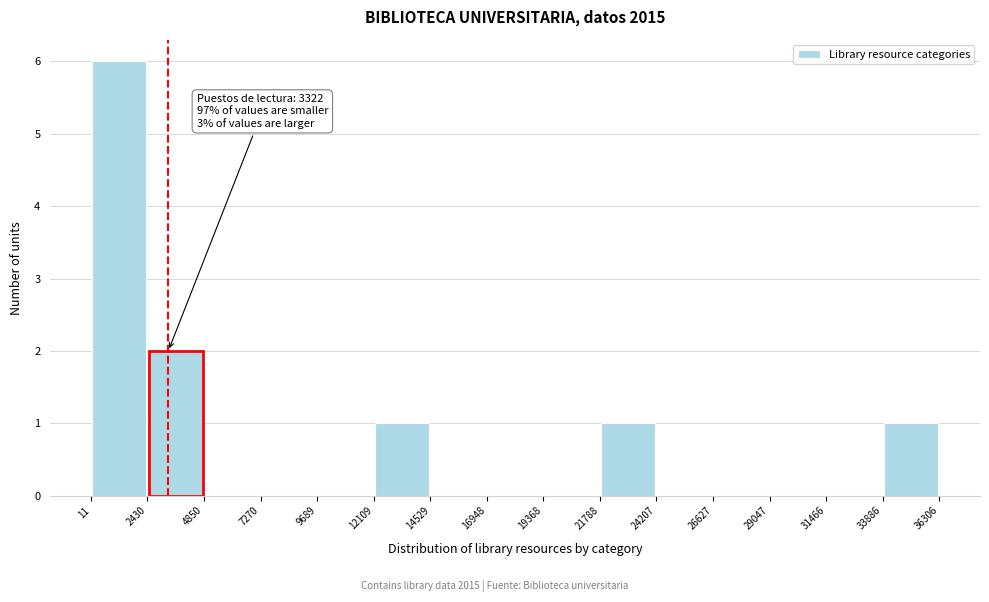

Which range on the x-axis has the tallest bar?

11 to 2430